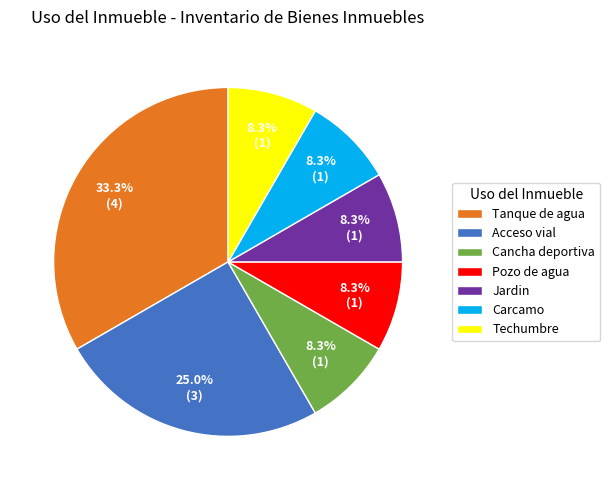

The Cancha deportiva slice represents 18% of the pie. True or false?

False